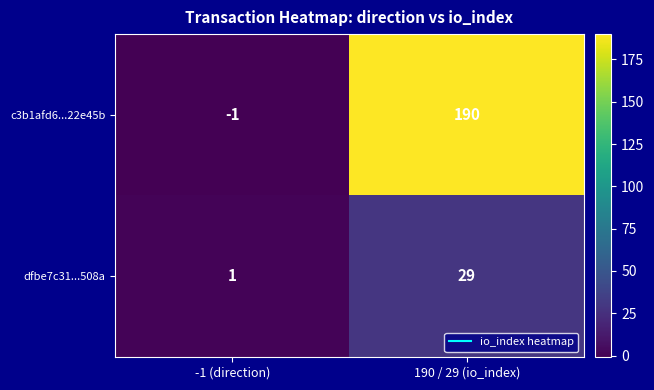

What is the difference between the highest and lowest values at 190 / 29 (io_index)?

161